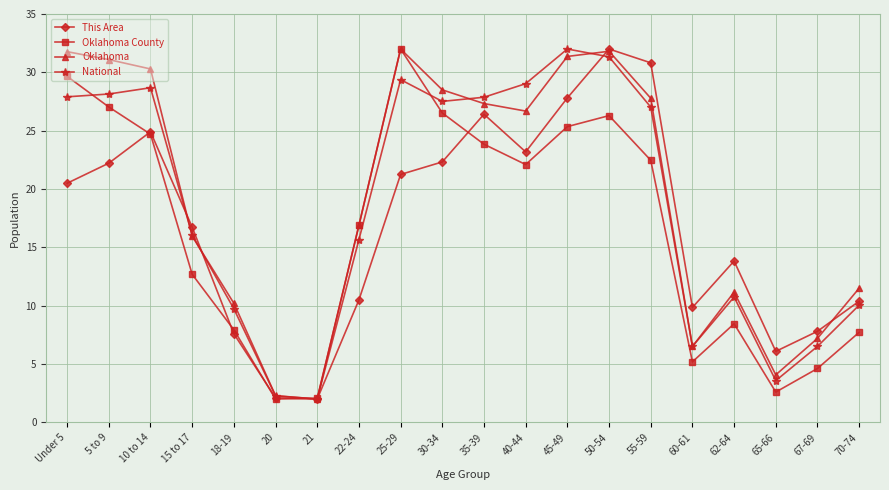

At which category is the sum across all series the highest?

50-54